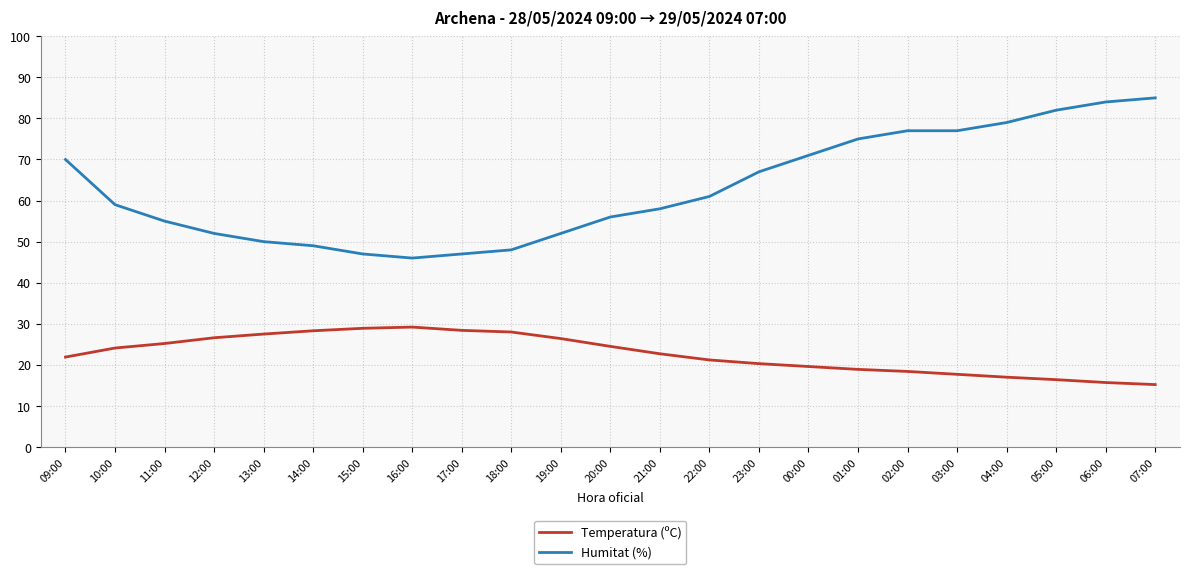

What position from the left is 14:00?

6